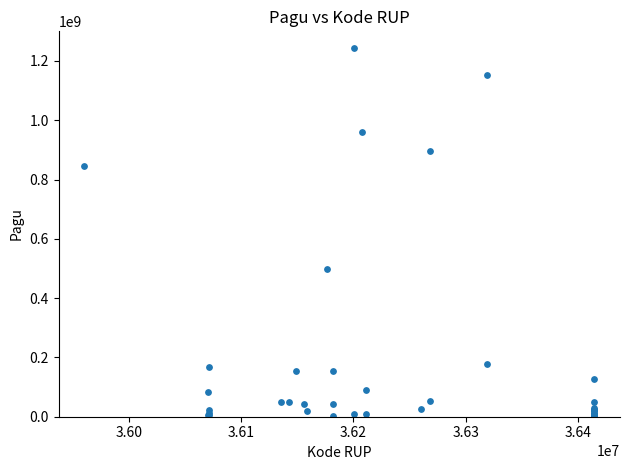

What Y value in the scatter plot is closest to 622840000?

499932000